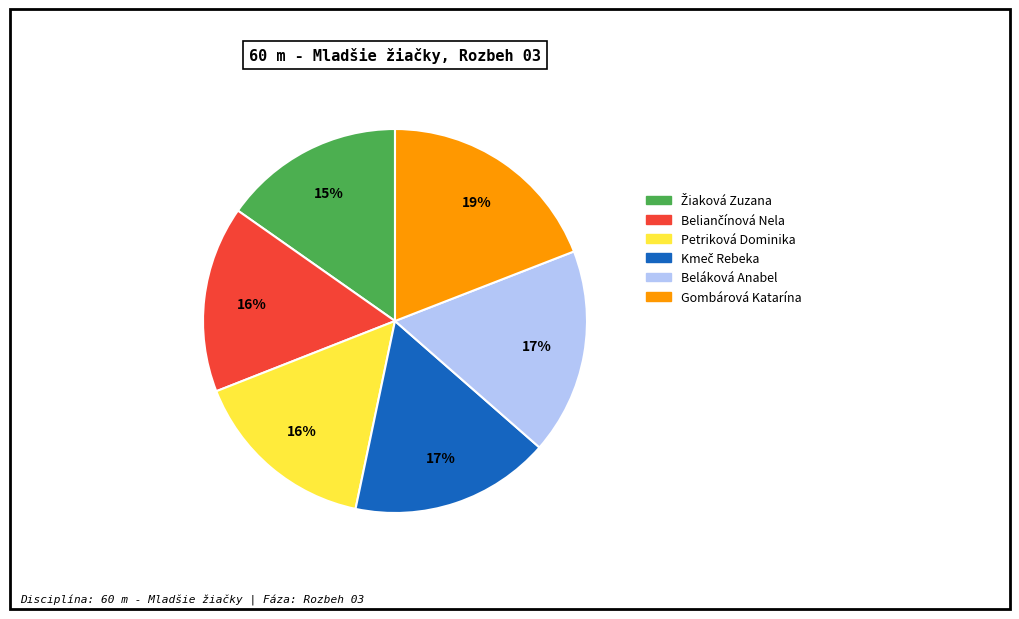

What percentage is the Beláková Anabel slice, to the nearest percent?

17%